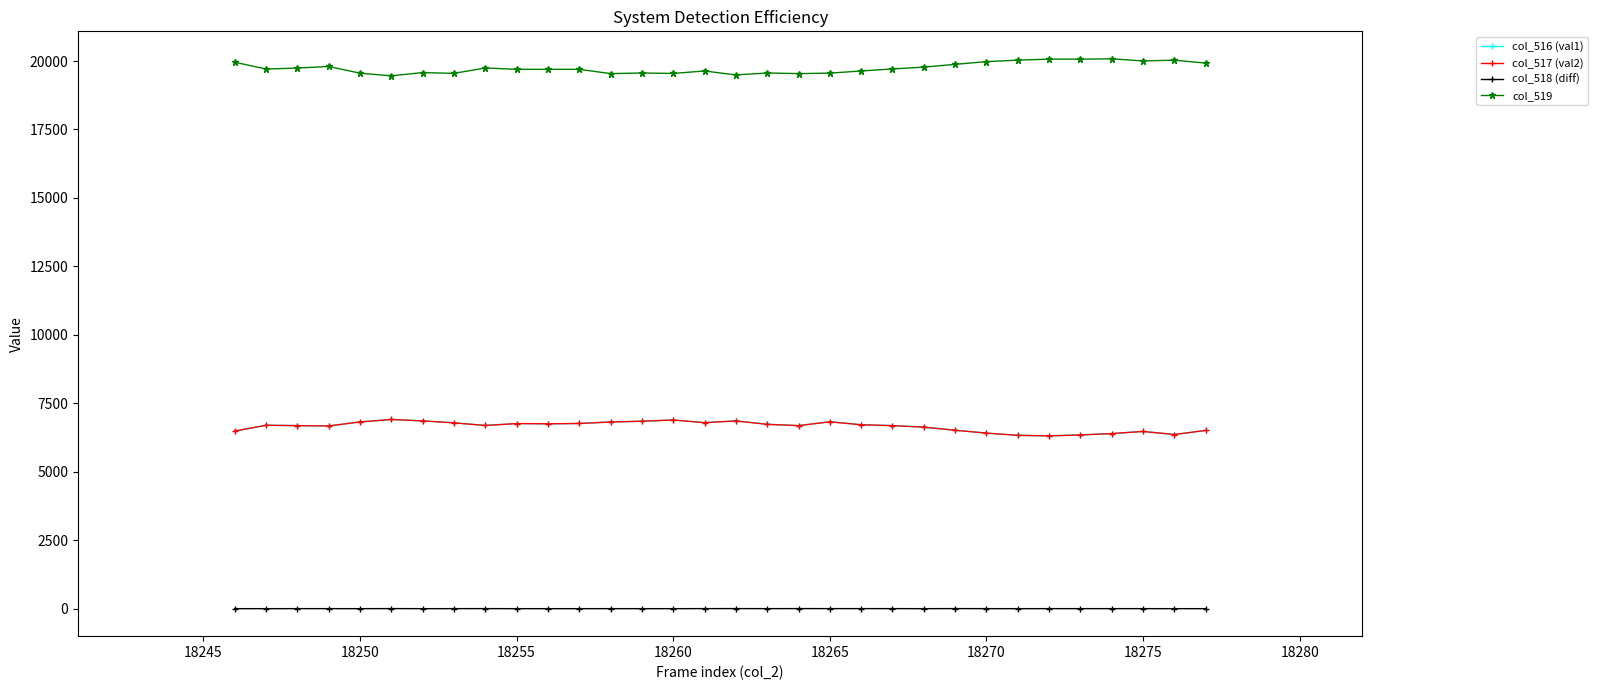

True or false: col_519 has more than 1 interior local peaks.

True